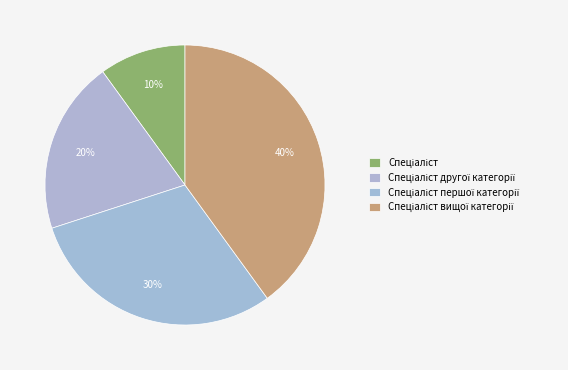

How many slices are in this pie chart?

4